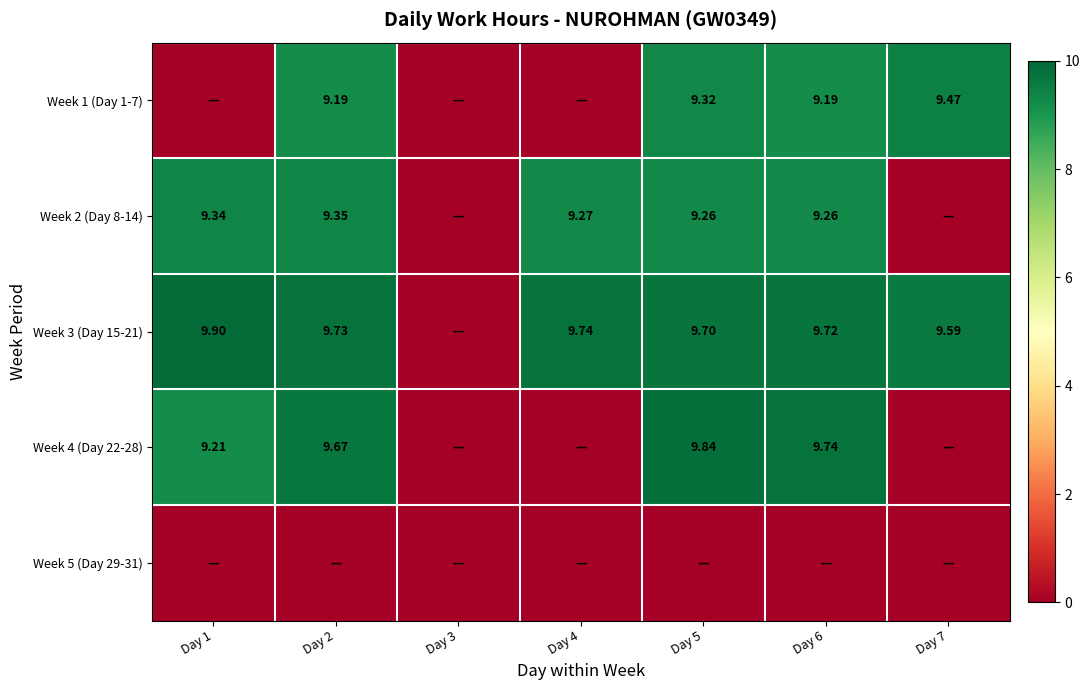

The value of Week 4 (Day 22-28) at Day 1 is 9.2. True or false?

True